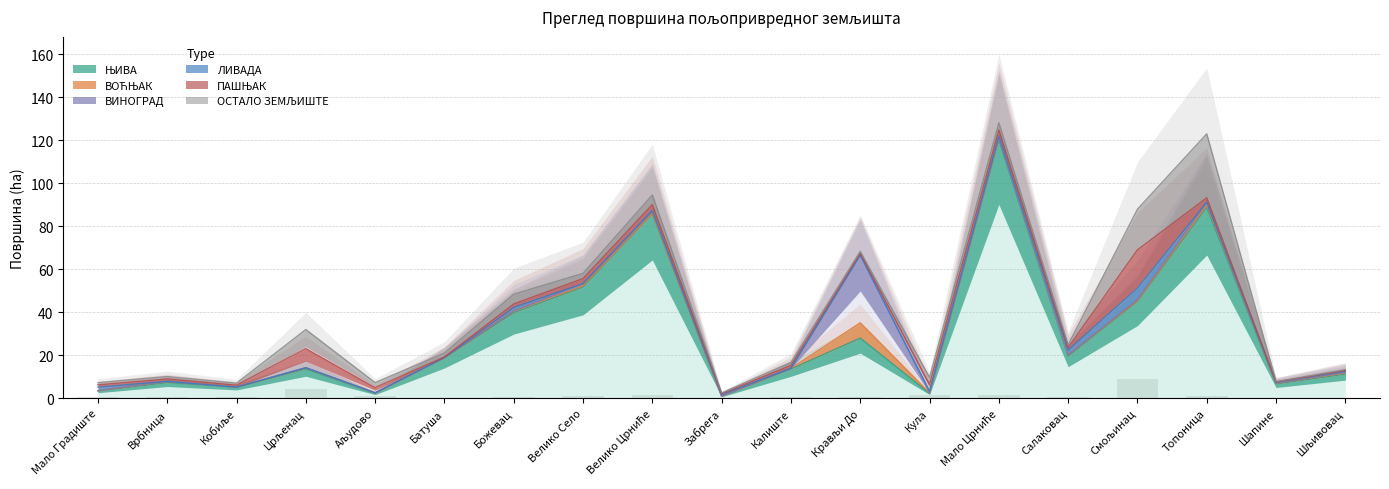

The value of ВИНОГРАД at Смољинац is 0.9. True or false?

False